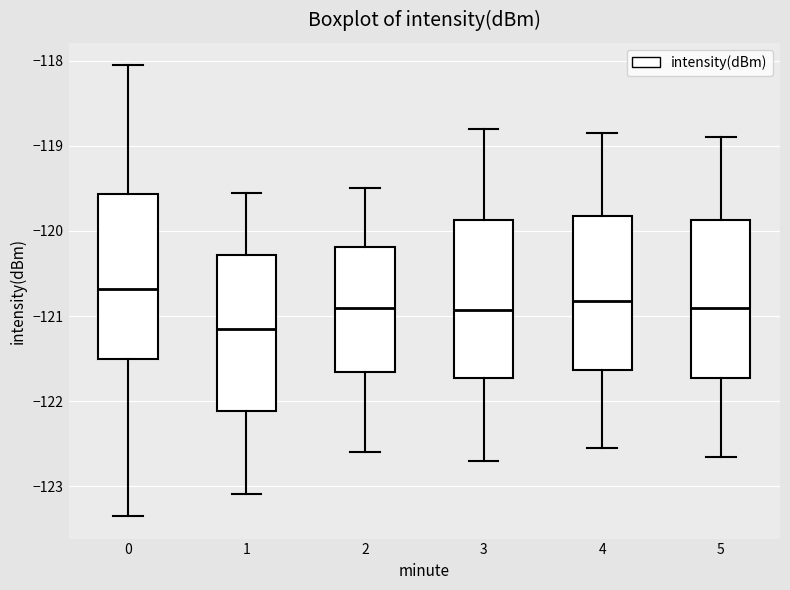

Where does the lower whisker of the box at x = 0 end on the y-axis? The values are not printed on the chart, so give them approximately, as read against the axis.

-123.3